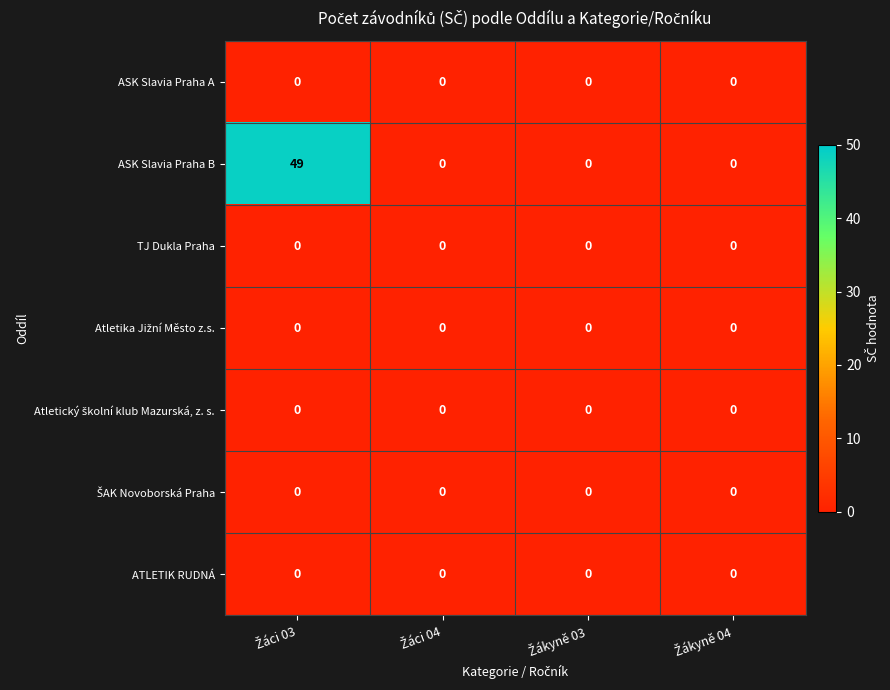

What is the difference between the maximum and minimum values in the ASK Slavia Praha B series?

49